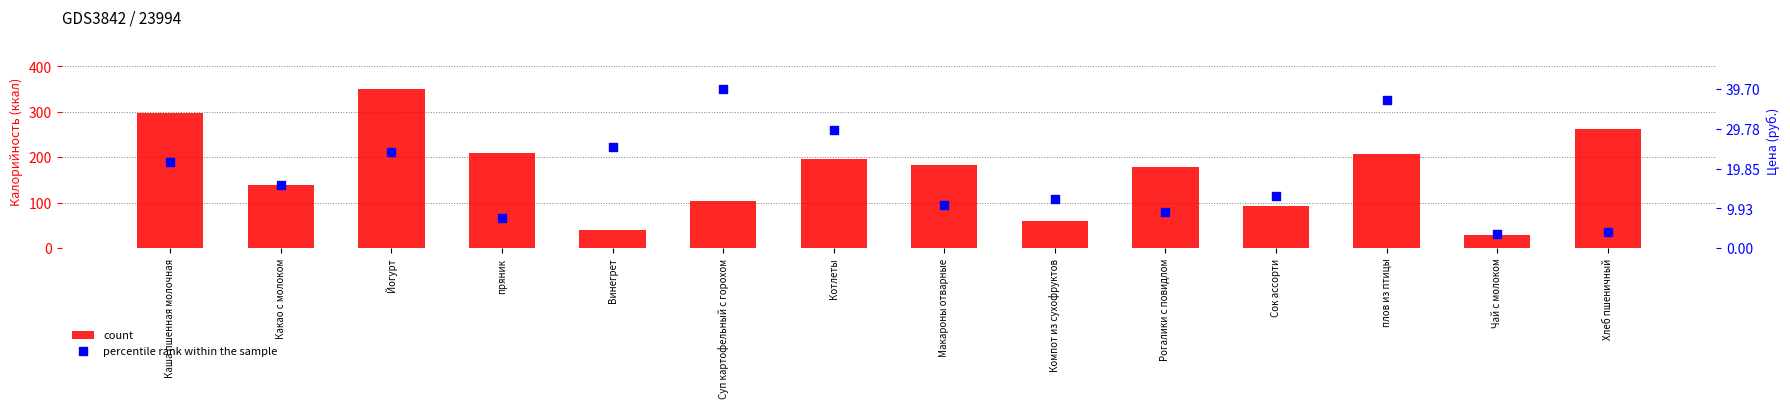

Which series reaches the minimum Y coordinate?

percentile rank within the sample